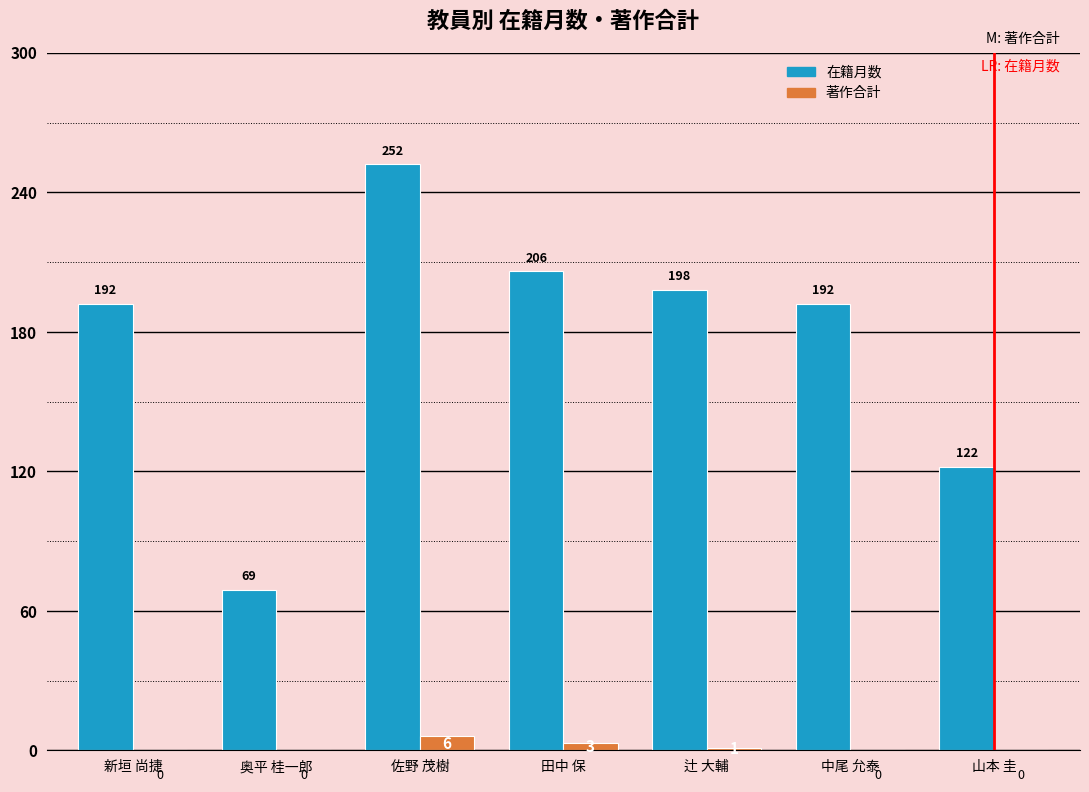

Reading left to right, transcribe all the data shown in this chart.

在籍月数: 192	69	252	206	198	192	122
著作合計: 0	0	6	3	1	0	0